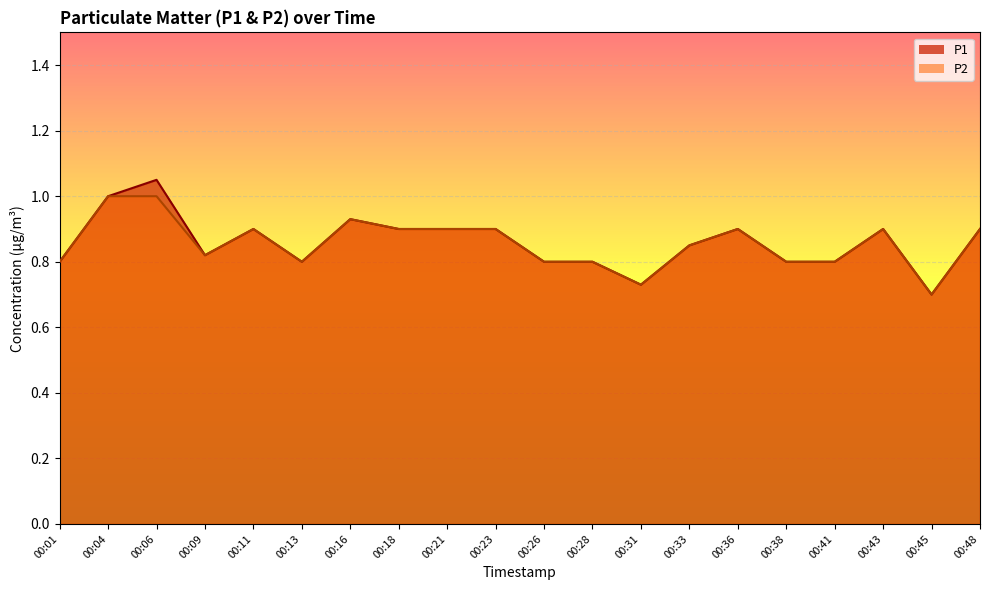

Which series has the largest range (max minus min)?

P1